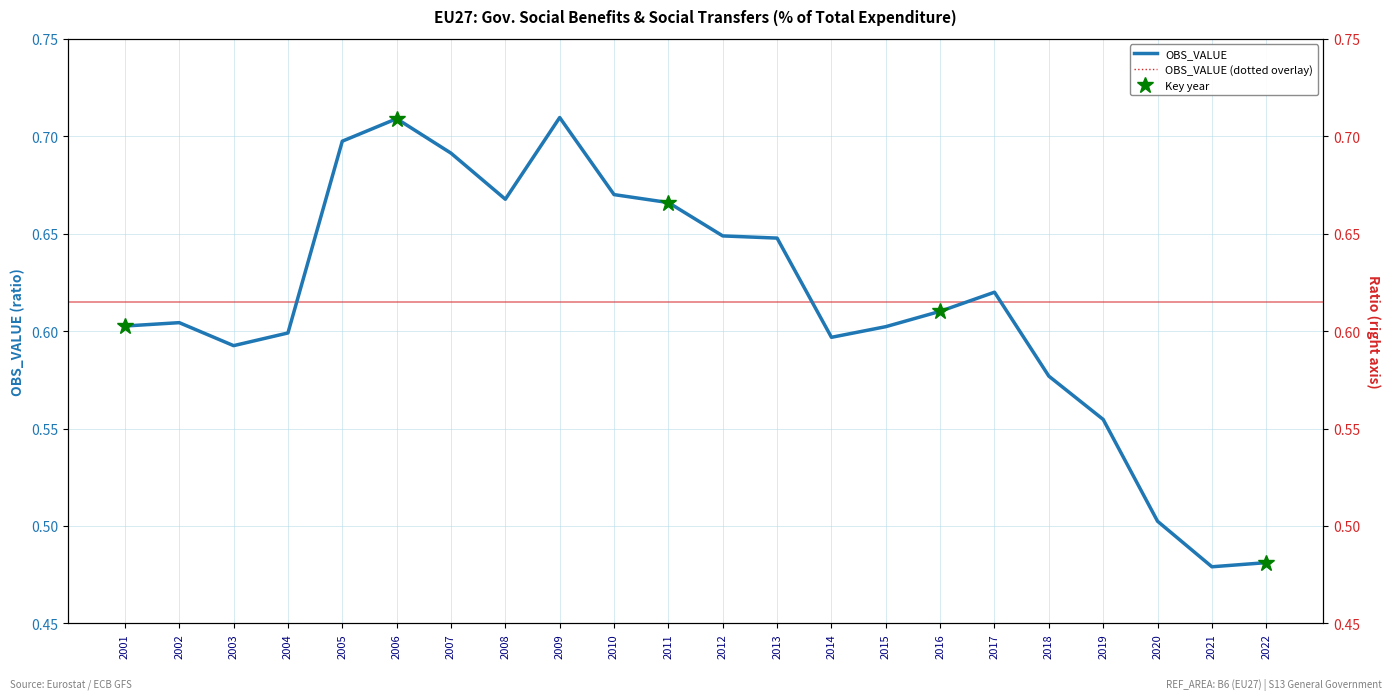

At which category is the sum across all series the highest?

2009